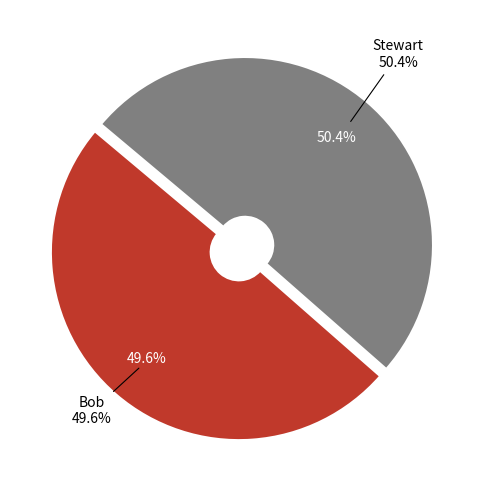

Between Stewart and Bob, which is larger?

Stewart